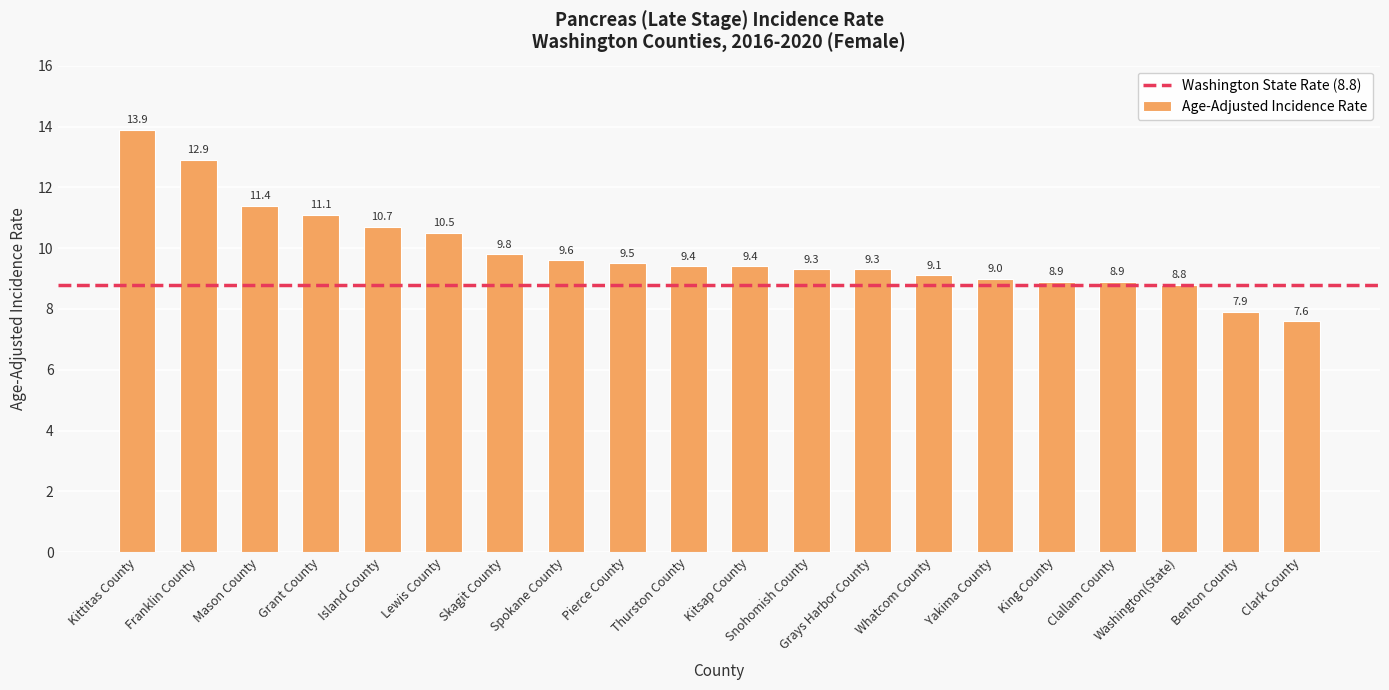

Reading left to right, extract all data points from this chart.

Kittitas County=13.9	Franklin County=12.9	Mason County=11.4	Grant County=11.1	Island County=10.7	Lewis County=10.5	Skagit County=9.8	Spokane County=9.6	Pierce County=9.5	Thurston County=9.4	Kitsap County=9.4	Snohomish County=9.3	Grays Harbor County=9.3	Whatcom County=9.1	Yakima County=9.0	King County=8.9	Clallam County=8.9	Washington(State)=8.8	Benton County=7.9	Clark County=7.6